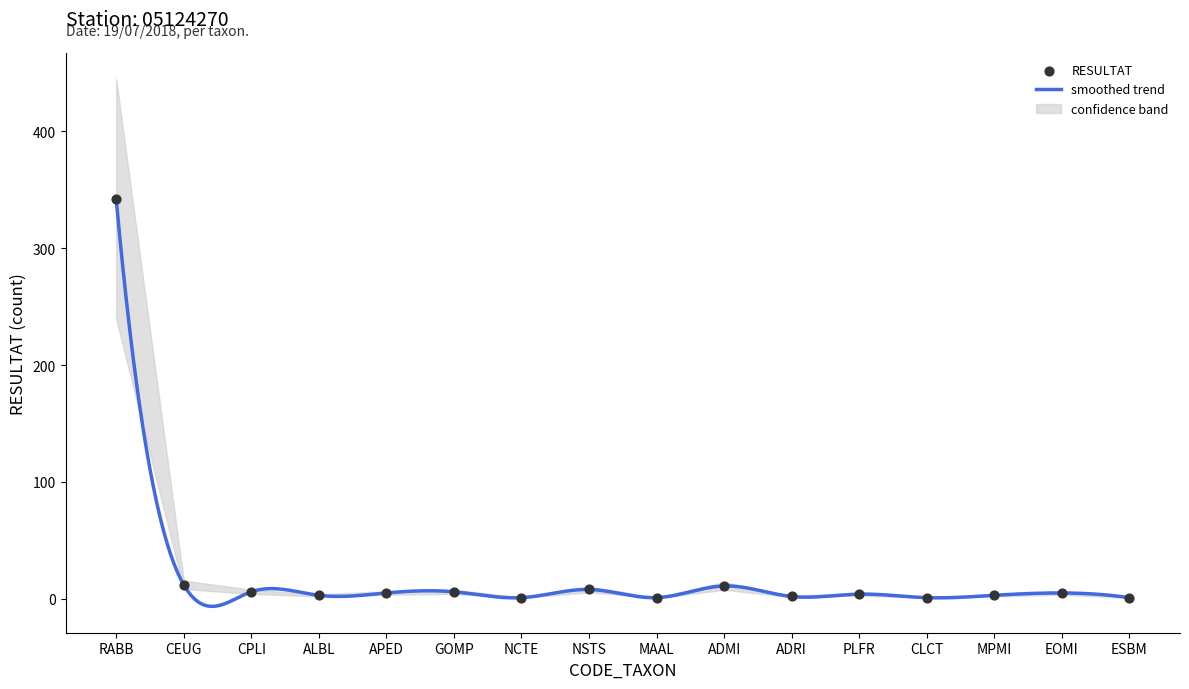

What is the ratio of the value at MAAL to the value at MPMI?

0.3